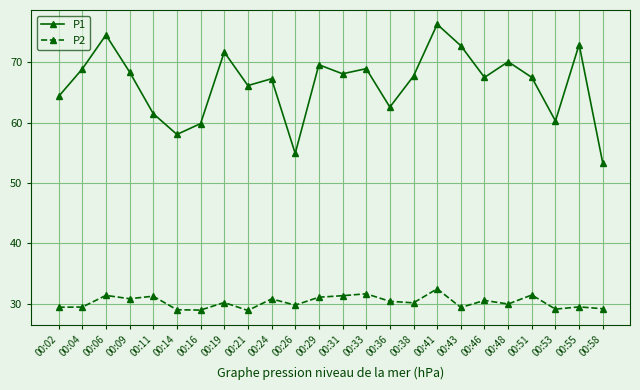

What is the sum of all P1 values?

1593.2